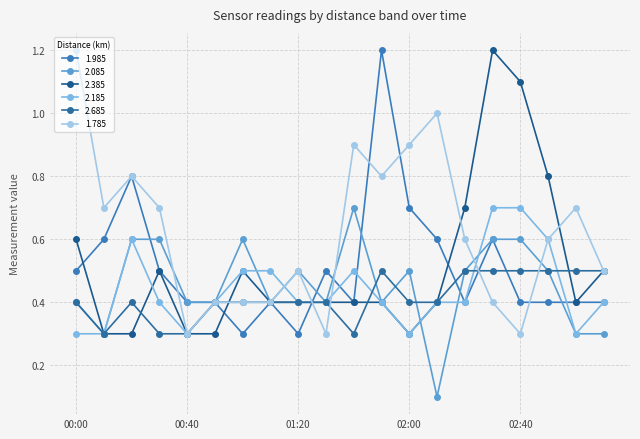

What is the minimum value for 2.685?

0.3